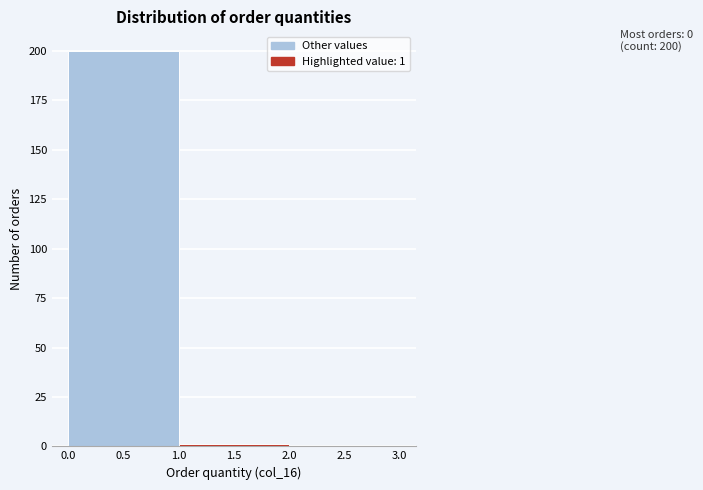

Which range on the x-axis has the tallest bar?

0.0 to 1.0